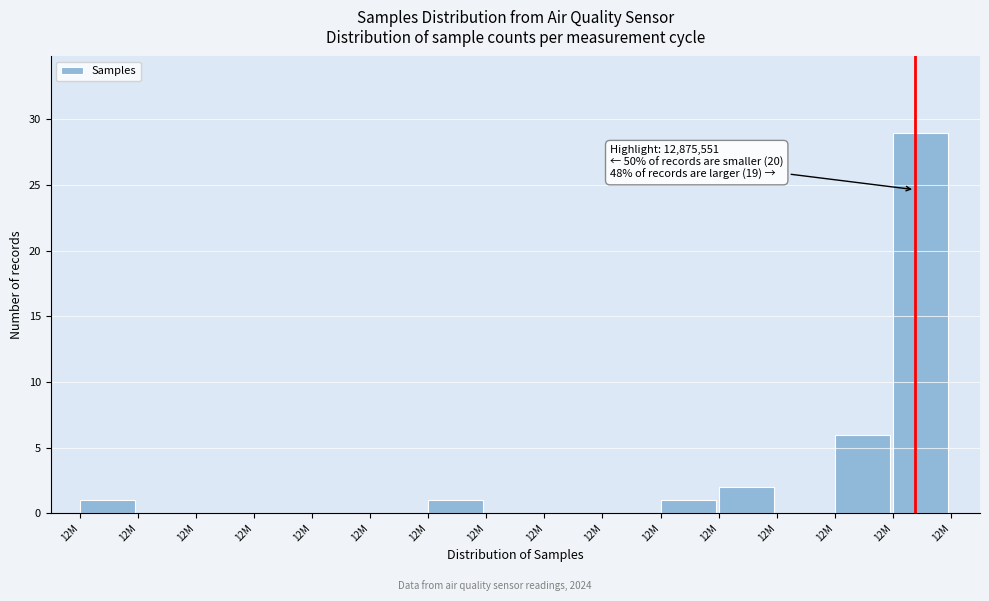

Are the bars horizontal?

No